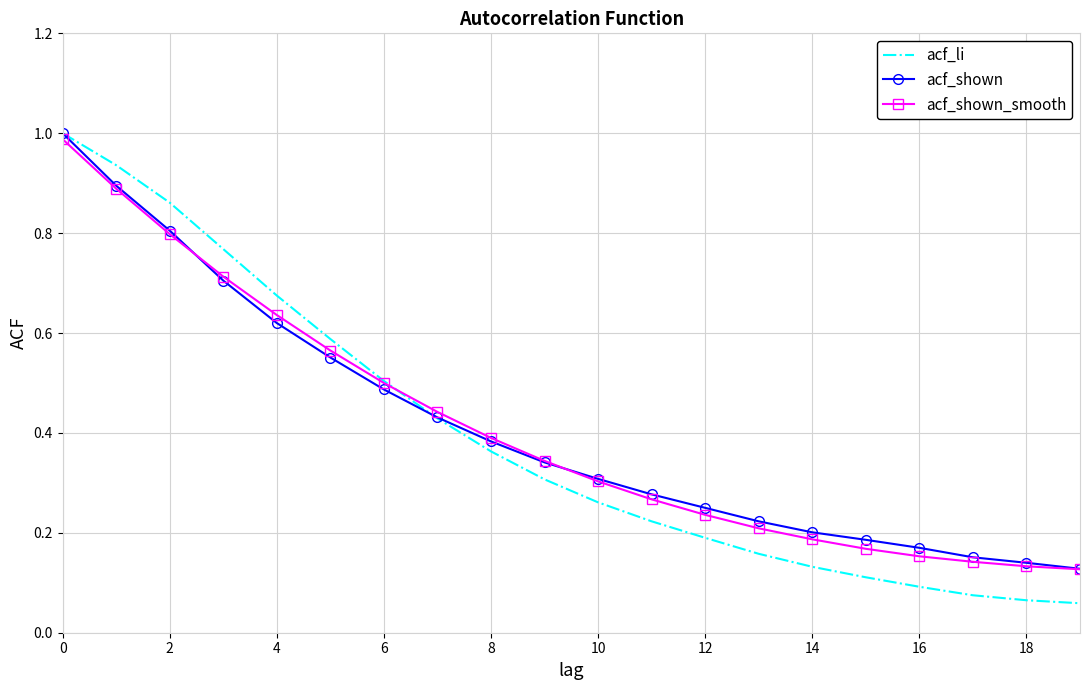

Which series has the widest spread of values?

acf_li